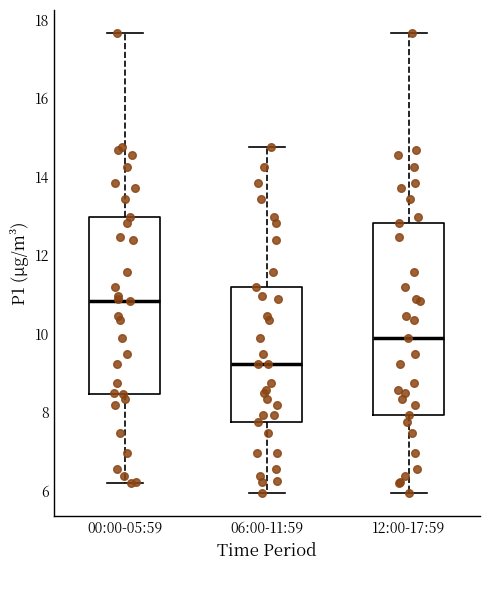

Which box is the tallest, from its lower edge to its upper edge?

12:00-17:59